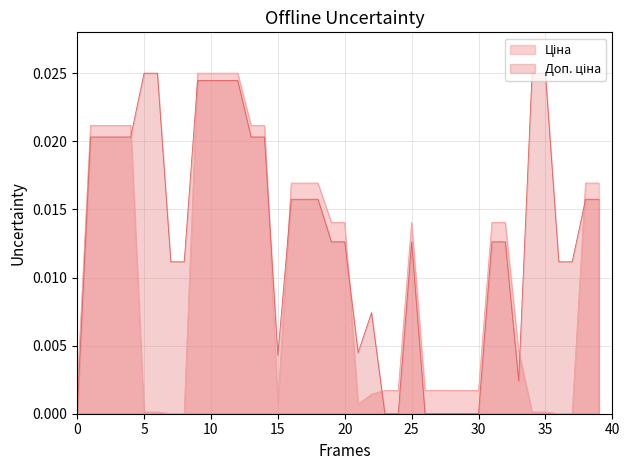

At how many categories does at least one series exceed 0?

40